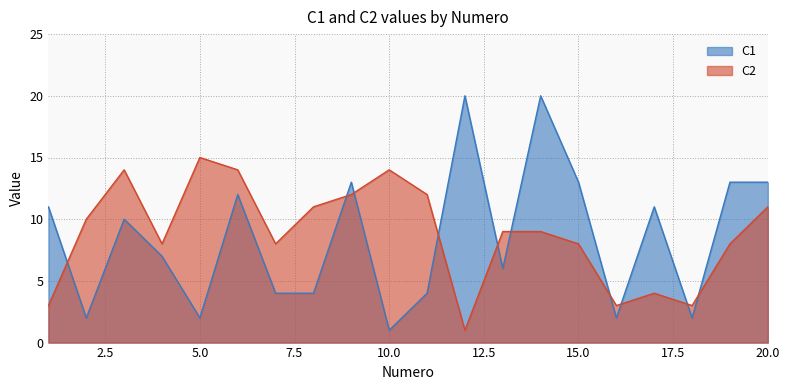

True or false: C1 and C2 cross at least once.

True